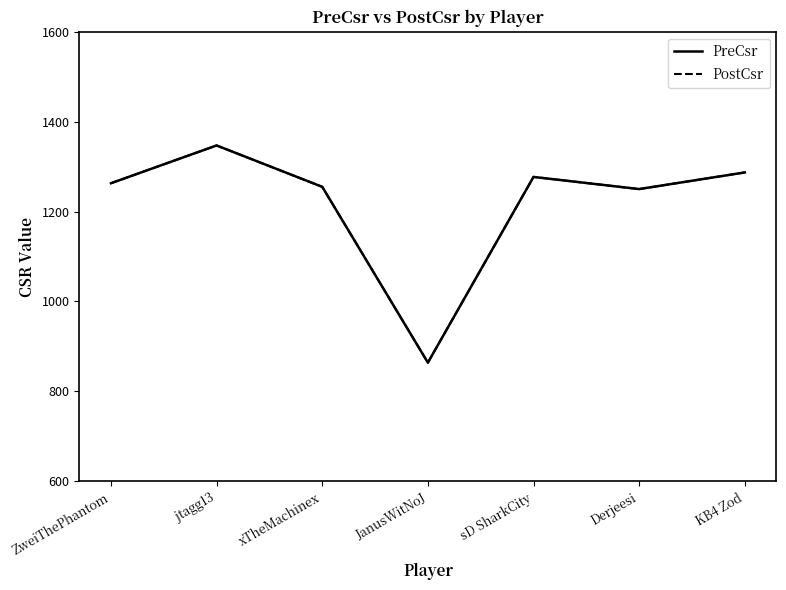

Does the chart display data point markers on the line(s)?

No